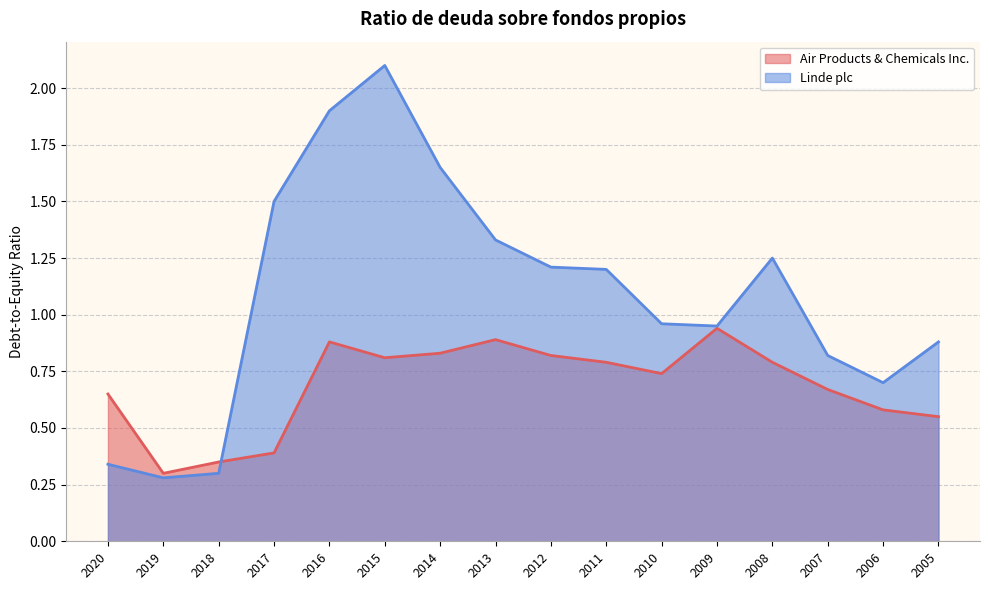

What is the difference between the Linde plc values at 2010 and 2005?

0.1